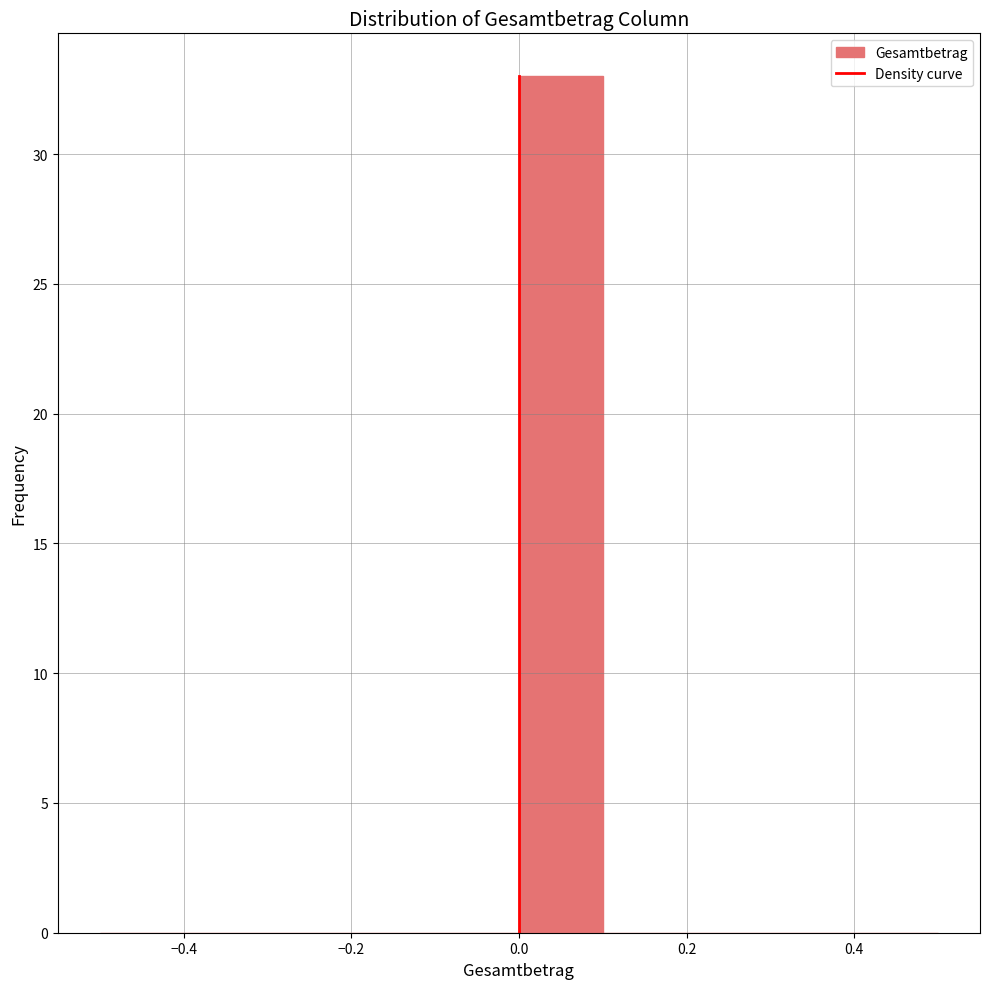

Reading left to right, list every bar in this chart as the range it spans on the x-axis followed by its height. The values are not printed on the chart, so give them approximately, as read against the axis.

-0.5 to -0.4: 0
-0.4 to -0.3: 0
-0.3 to -0.2: 0
-0.2 to -0.1: 0
-0.1 to 0.0: 0
0.0 to 0.1: 33
0.1 to 0.2: 0
0.2 to 0.3: 0
0.3 to 0.4: 0
0.4 to 0.5: 0